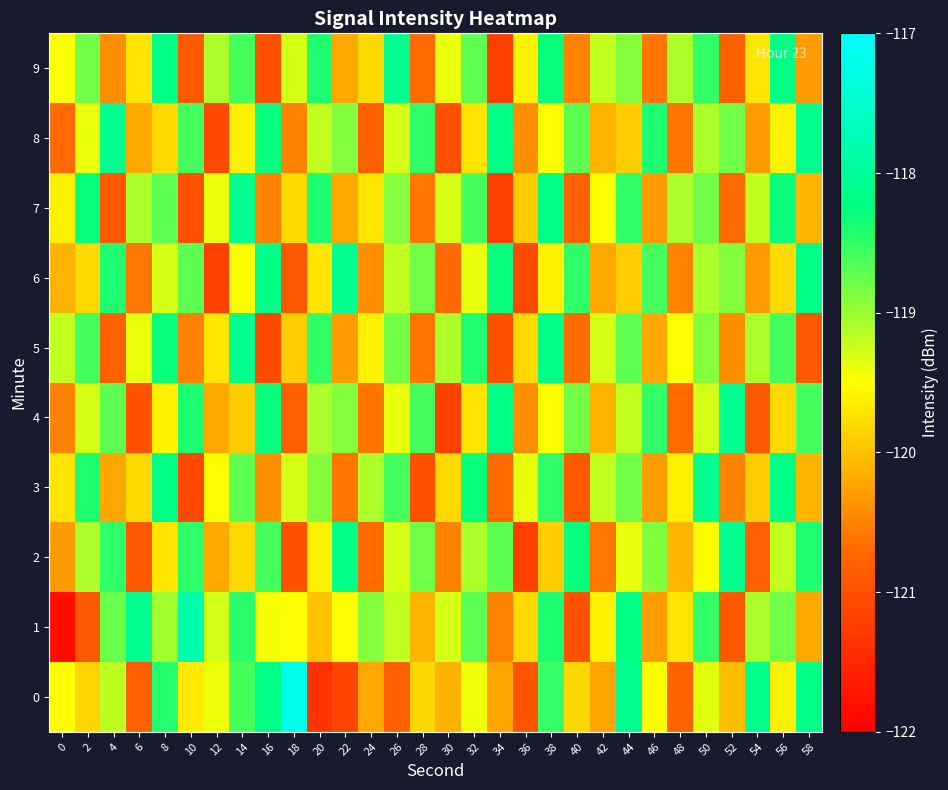

Reading left to right, what are all the values shown in this chart?

0: 0=-119.5	2=-119.8	4=-119.2	6=-120.8	8=-118.4	10=-119.7	12=-119.4	14=-118.6	16=-118.2	18=-117.2	20=-121.4	22=-121.2	24=-120.2	26=-120.8	28=-119.8	30=-120.1	32=-119.4	34=-120.2	36=-121.0	38=-118.5	40=-119.8	42=-120.2	44=-118.1	46=-119.5	48=-120.8	50=-119.4	52=-120.0	54=-118.1	56=-119.6	58=-118.2
1: 0=-121.8	2=-120.9	4=-118.8	6=-118.1	8=-119.0	10=-117.8	12=-119.3	14=-118.5	16=-119.4	18=-119.5	20=-120.0	22=-119.5	24=-118.9	26=-119.2	28=-120.1	30=-119.3	32=-118.7	34=-120.5	36=-119.8	38=-118.4	40=-121.0	42=-119.6	44=-118.2	46=-120.3	48=-119.7	50=-118.5	52=-120.9	54=-119.1	56=-118.8	58=-120.2
2: 0=-120.3	2=-119.1	4=-118.5	6=-120.9	8=-119.7	10=-118.5	12=-120.2	14=-119.8	16=-118.6	18=-121.0	20=-119.6	22=-118.2	24=-120.7	26=-119.3	28=-118.8	30=-120.5	32=-119.1	34=-118.7	36=-121.2	38=-119.9	40=-118.3	42=-120.6	44=-119.4	46=-118.9	48=-120.1	50=-119.5	52=-118.1	54=-120.8	56=-119.2	58=-118.4
3: 0=-119.7	2=-118.4	4=-120.2	6=-119.8	8=-118.2	10=-121.1	12=-119.5	14=-118.7	16=-120.4	18=-119.3	20=-118.9	22=-120.6	24=-119.1	26=-118.6	28=-121.0	30=-119.8	32=-118.3	34=-120.7	36=-119.4	38=-118.5	40=-120.9	42=-119.2	44=-118.8	46=-120.3	48=-119.6	50=-118.1	52=-120.5	54=-119.9	56=-118.2	58=-120.1
4: 0=-120.5	2=-119.3	4=-118.7	6=-121.0	8=-119.6	10=-118.4	12=-120.2	14=-119.9	16=-118.3	18=-120.8	20=-119.1	22=-118.9	24=-120.6	26=-119.4	28=-118.6	30=-121.2	32=-119.7	34=-118.2	36=-120.4	38=-119.5	40=-118.8	42=-120.1	44=-119.2	46=-118.5	48=-120.7	50=-119.3	52=-118.1	54=-120.9	56=-119.8	58=-118.6
5: 0=-119.2	2=-118.6	4=-120.8	6=-119.4	8=-118.3	10=-120.5	12=-119.7	14=-118.1	16=-121.1	18=-119.9	20=-118.5	22=-120.3	24=-119.6	26=-118.8	28=-120.6	30=-119.1	32=-118.4	34=-121.0	36=-119.8	38=-118.2	40=-120.7	42=-119.3	44=-118.7	46=-120.2	48=-119.5	50=-118.9	52=-120.4	54=-119.1	56=-118.6	58=-120.9
6: 0=-120.1	2=-119.8	4=-118.4	6=-120.6	8=-119.3	10=-118.7	12=-121.2	14=-119.5	16=-118.2	18=-120.9	20=-119.7	22=-118.1	24=-120.4	26=-119.2	28=-118.8	30=-120.7	32=-119.4	34=-118.3	36=-121.1	38=-119.6	40=-118.5	42=-120.2	44=-119.9	46=-118.6	48=-120.5	50=-119.1	52=-118.9	54=-120.3	56=-119.8	58=-118.2
7: 0=-119.6	2=-118.3	4=-120.9	6=-119.1	8=-118.7	10=-121.0	12=-119.4	14=-118.1	16=-120.5	18=-119.8	20=-118.4	22=-120.2	24=-119.7	26=-118.9	28=-120.6	30=-119.3	32=-118.6	34=-121.2	36=-119.9	38=-118.2	40=-120.8	42=-119.5	44=-118.5	46=-120.3	48=-119.1	50=-118.8	52=-120.7	54=-119.2	56=-118.3	58=-120.1
8: 0=-120.7	2=-119.4	4=-118.1	6=-120.2	8=-119.8	10=-118.6	12=-121.1	14=-119.6	16=-118.3	18=-120.5	20=-119.2	22=-118.9	24=-120.8	26=-119.3	28=-118.5	30=-121.0	32=-119.7	34=-118.2	36=-120.4	38=-119.5	40=-118.7	42=-120.1	44=-119.9	46=-118.4	48=-120.6	50=-119.1	52=-118.8	54=-120.3	56=-119.6	58=-118.1
9: 0=-119.5	2=-118.8	4=-120.4	6=-119.7	8=-118.2	10=-120.9	12=-119.1	14=-118.6	16=-121.0	18=-119.3	20=-118.4	22=-120.2	24=-119.8	26=-118.1	28=-120.7	30=-119.4	32=-118.7	34=-121.2	36=-119.6	38=-118.3	40=-120.5	42=-119.2	44=-118.9	46=-120.6	48=-119.1	50=-118.5	52=-120.8	54=-119.7	56=-118.2	58=-120.3